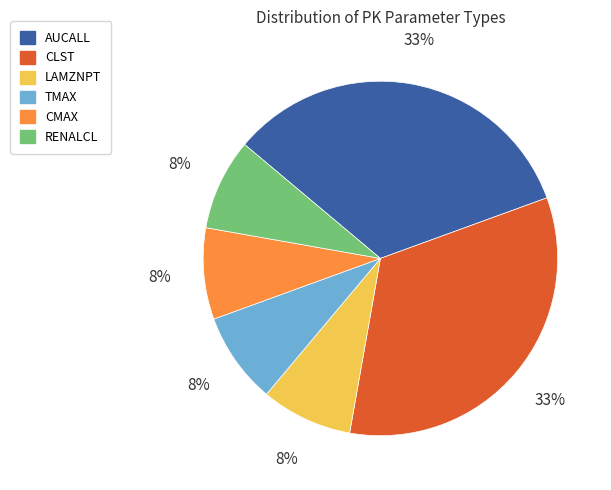

To the nearest percent, what portion does TMAX represent?

8%